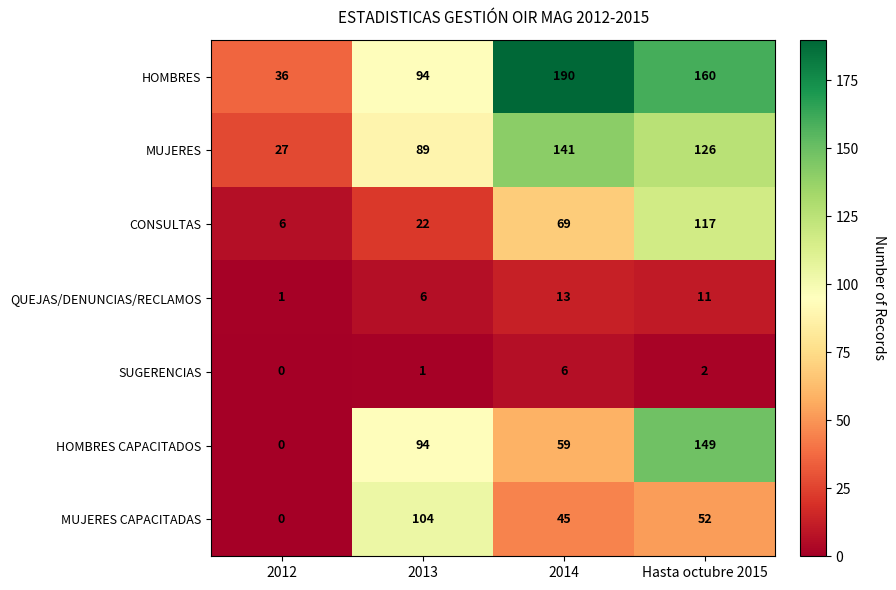

The MUJERES series shows 36 at 2012. True or false?

False